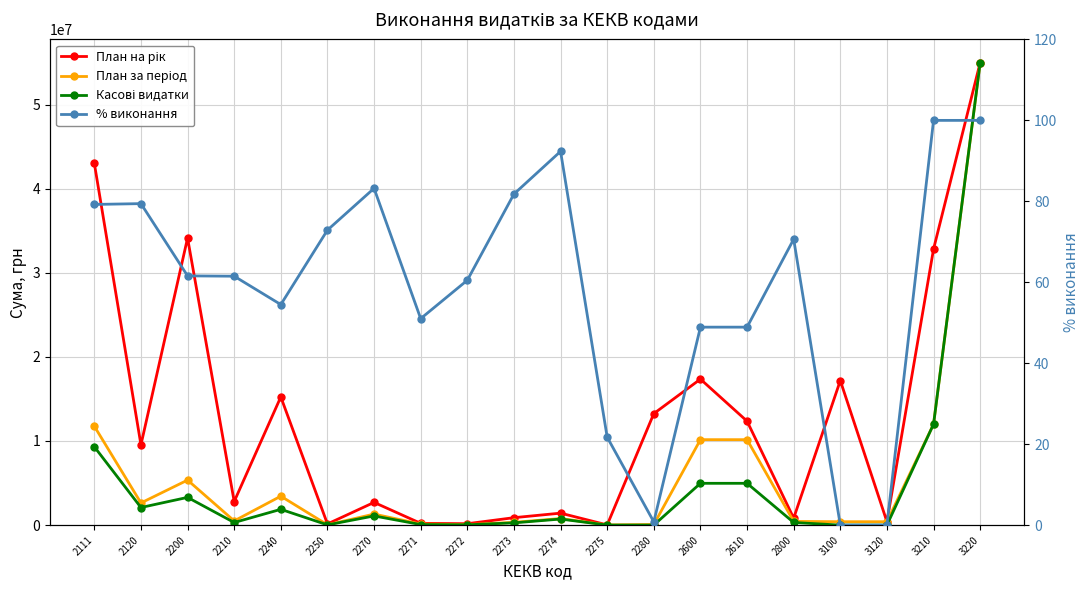

What is the approximate value of Касові видатки at 2111?

9315701.8